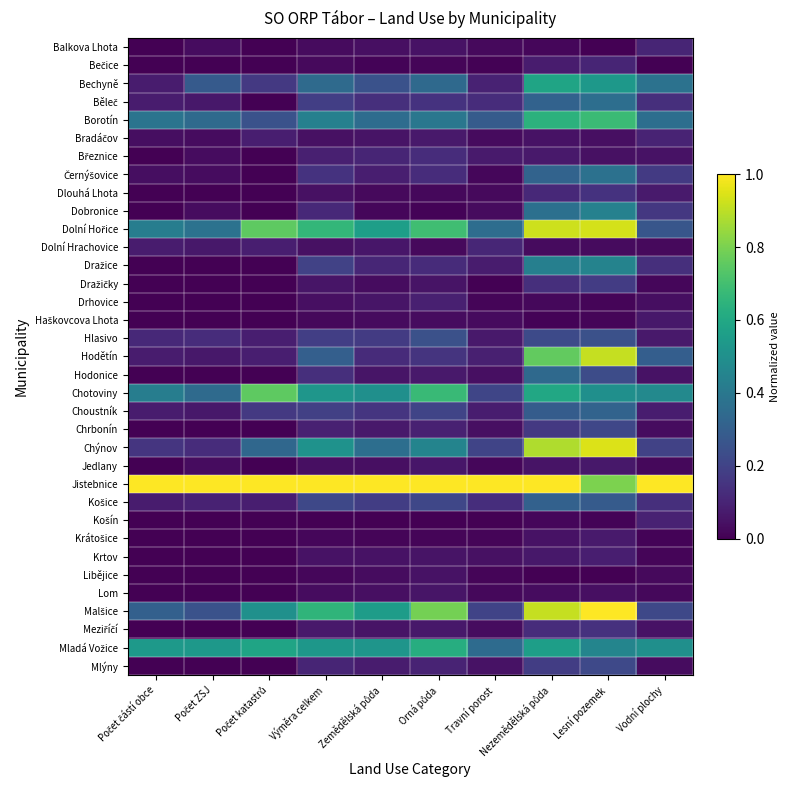

What is the total value across all series at Výměra celkem?

7.1